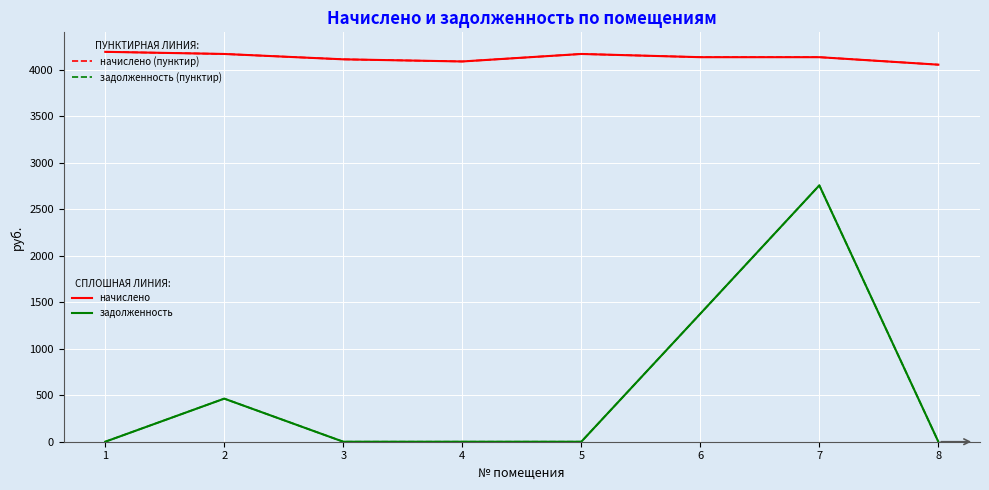

Is this an area chart (filled region under the line)?

No